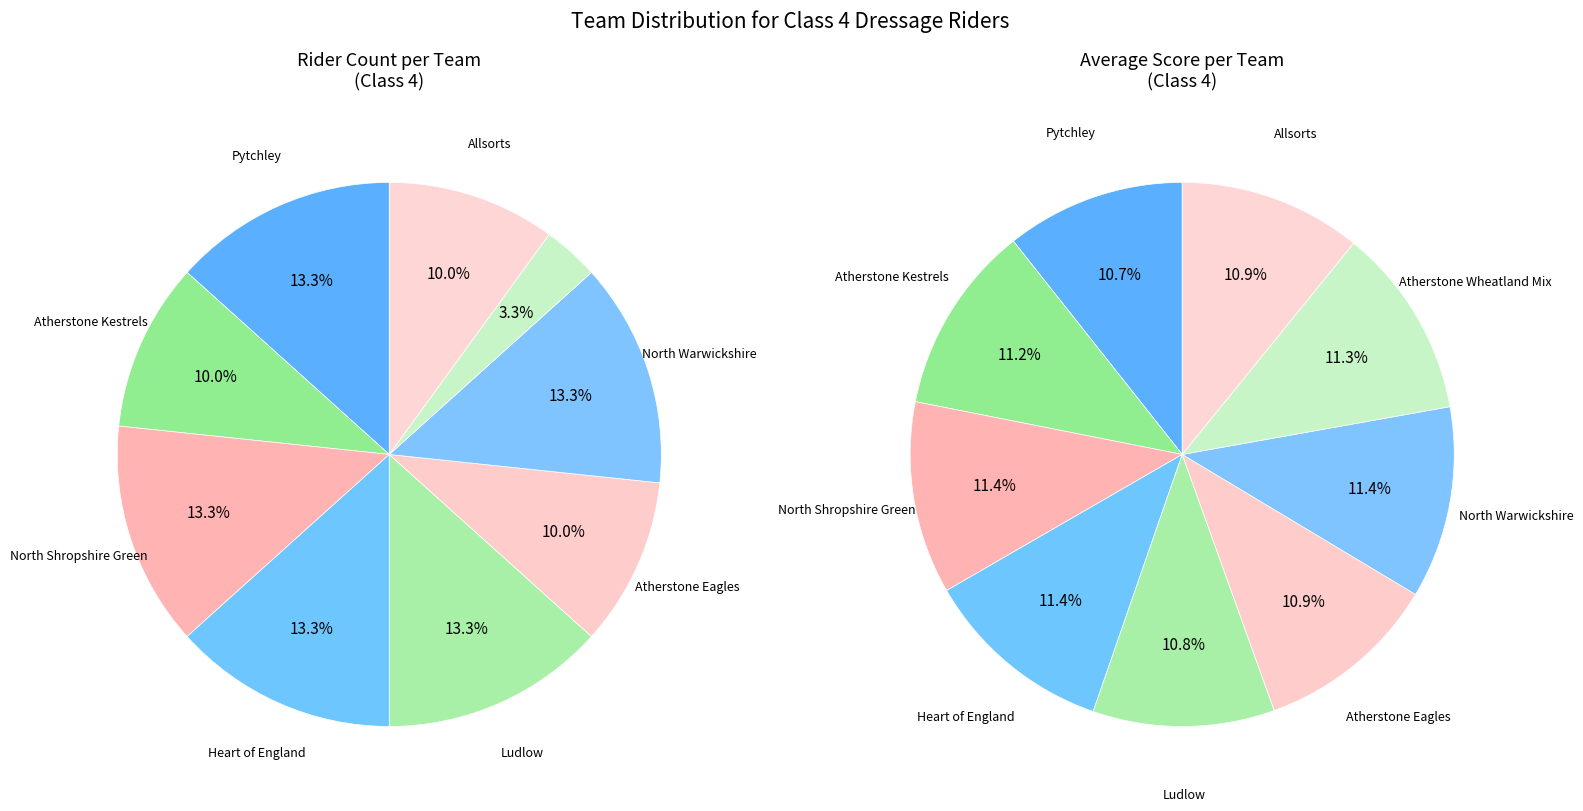

Approximately how many times larger is the value at North Warwickshire compared to Pytchley?

1.0